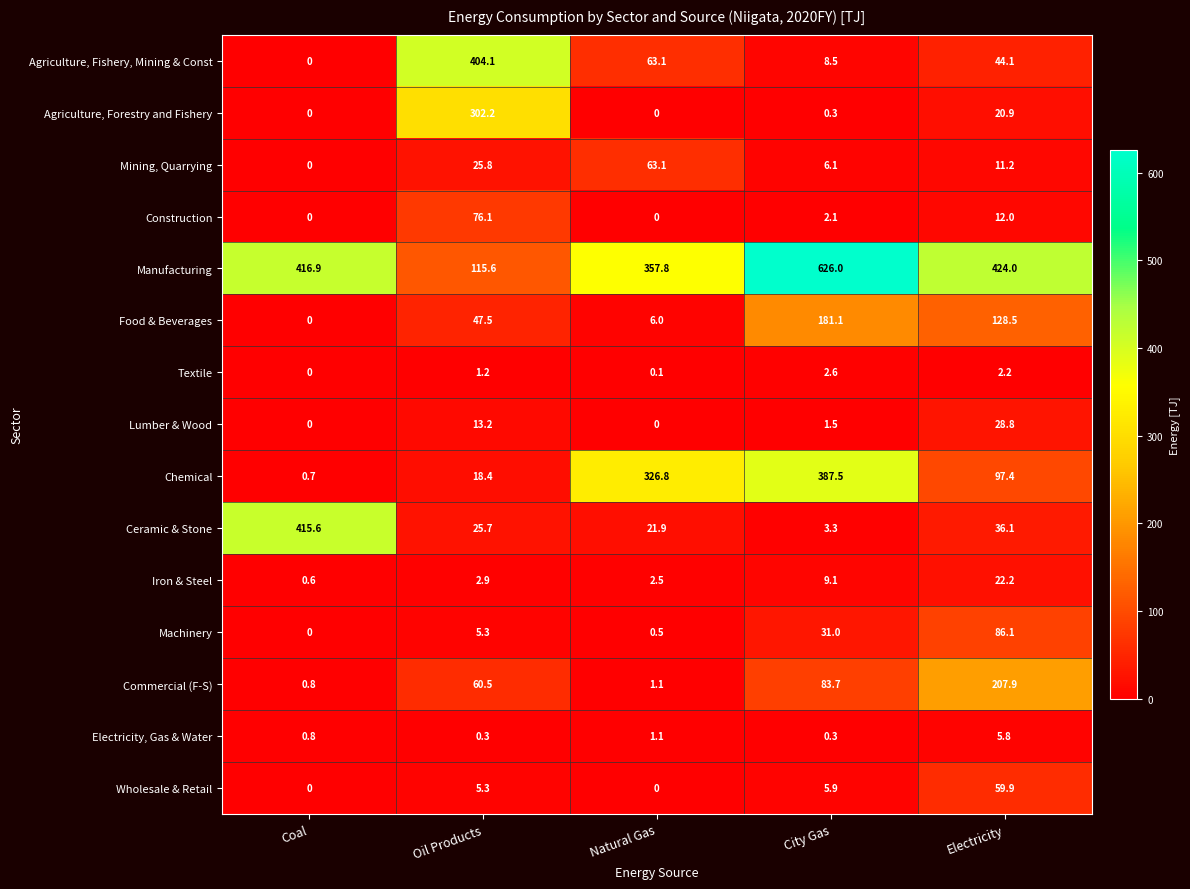

What is the greatest value displayed?

626.0